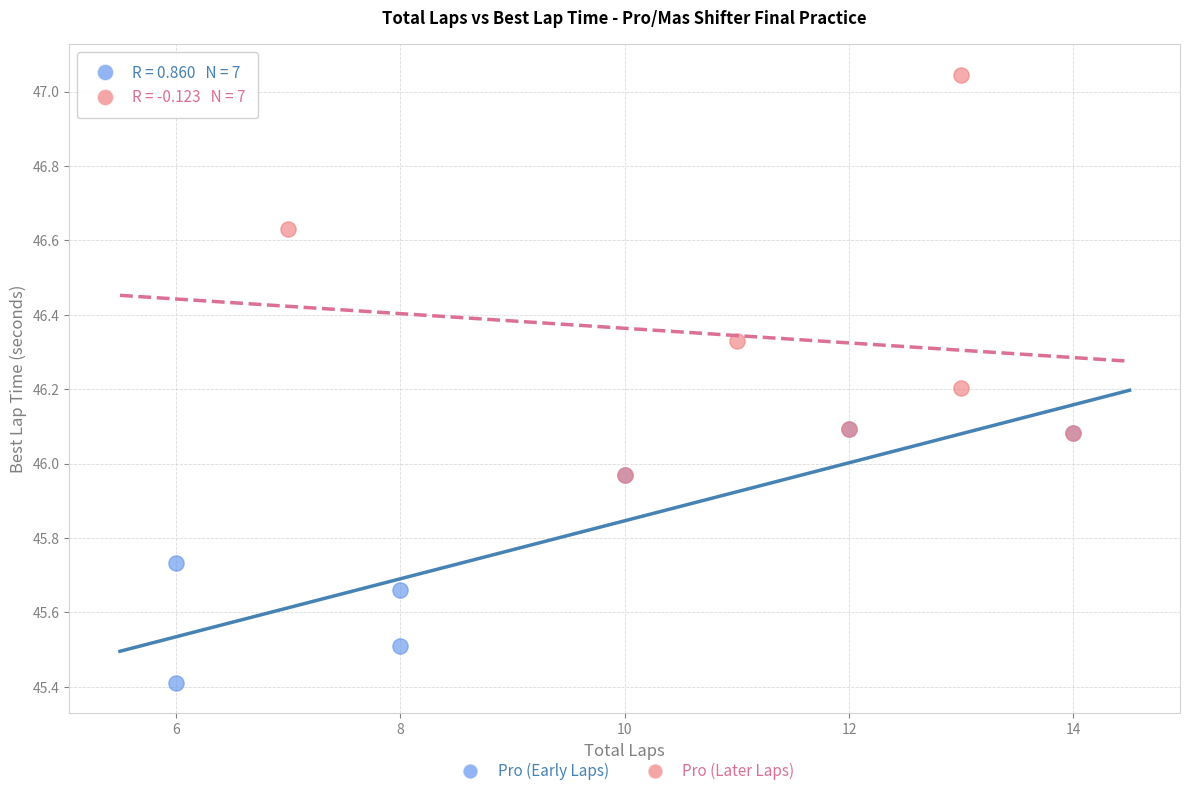

What are all the series names shown in the legend?

Pro (Early Laps), Pro (Later Laps)